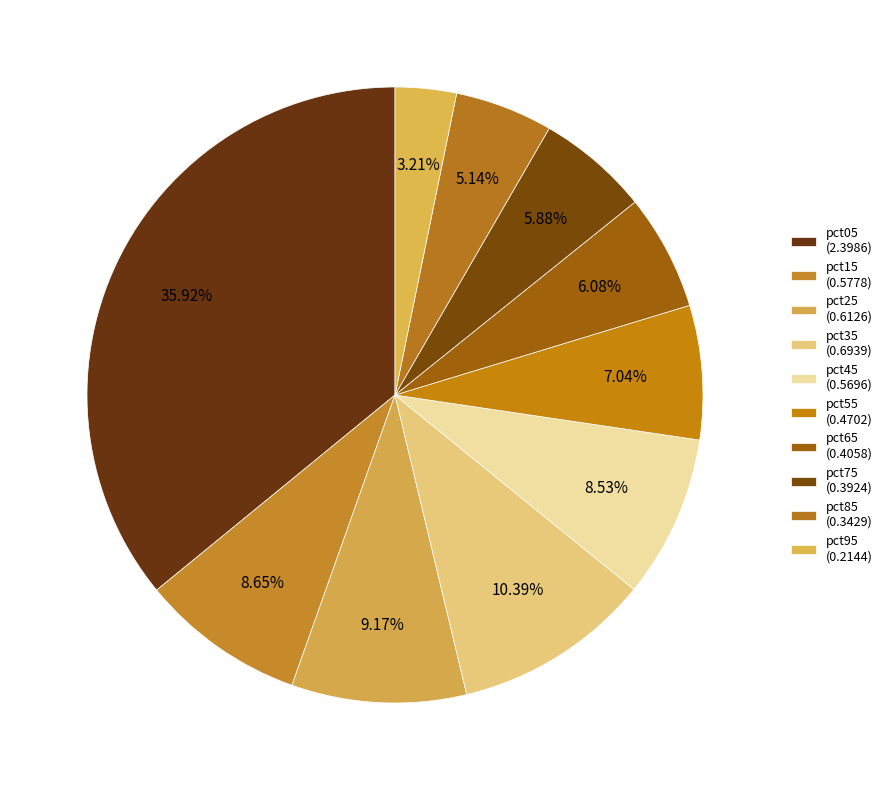

To the nearest percent, what is the difference between the pct55 and pct45 slice percentages?

1%